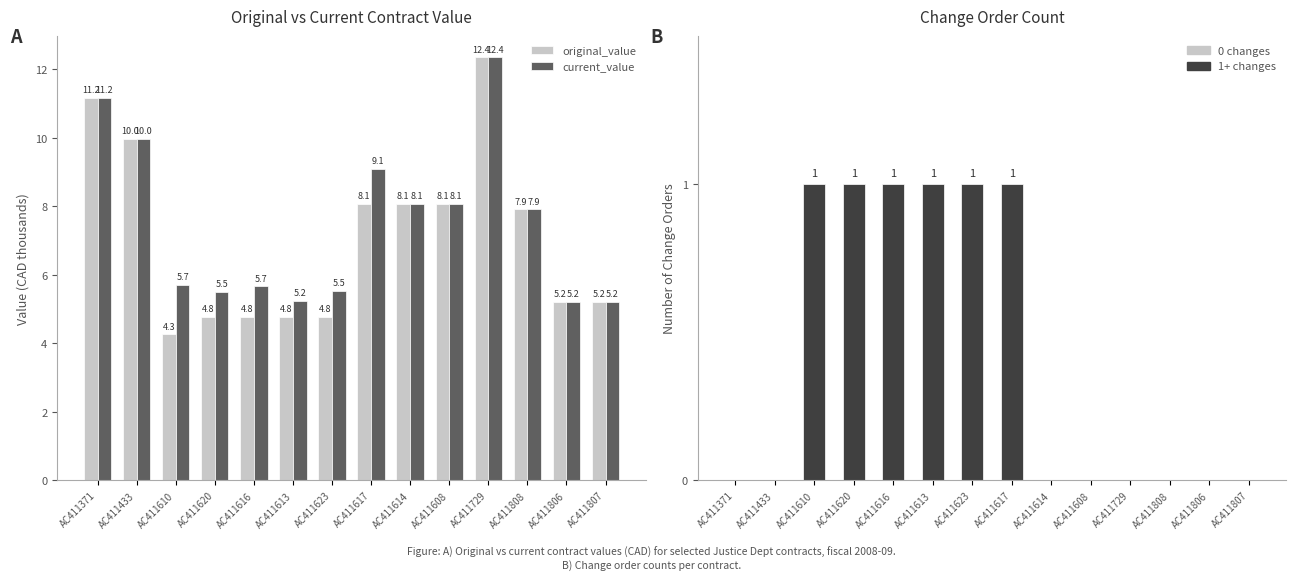

Count the number of categories in the chart.

14